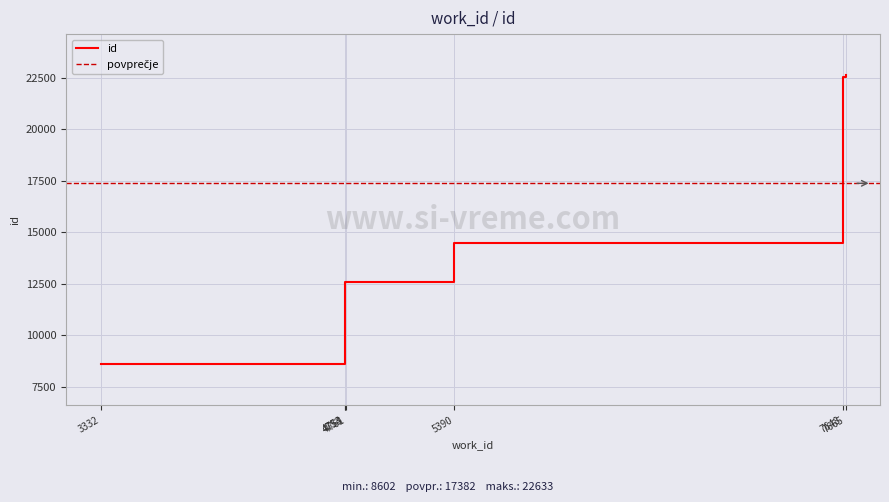

Reading left to right, extract all data points from this chart.

8602	12580	12581	12595	14477	22551	22552	22627	22631	22633